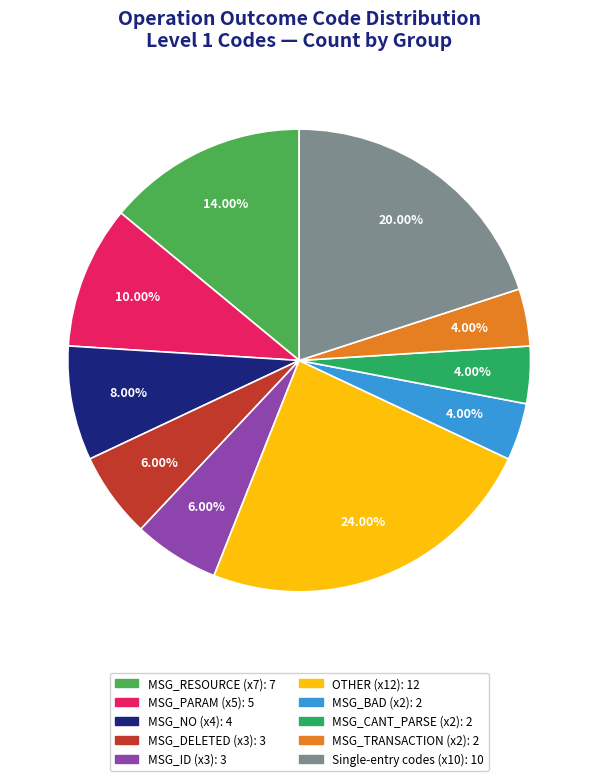

Does any single category account for the majority?

No